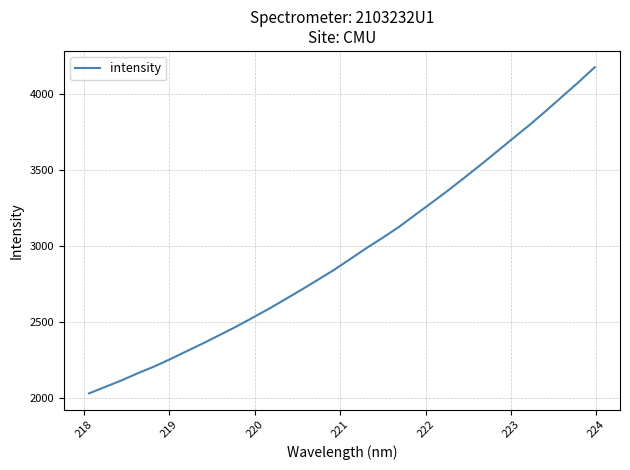

What is the average value?

2958.7